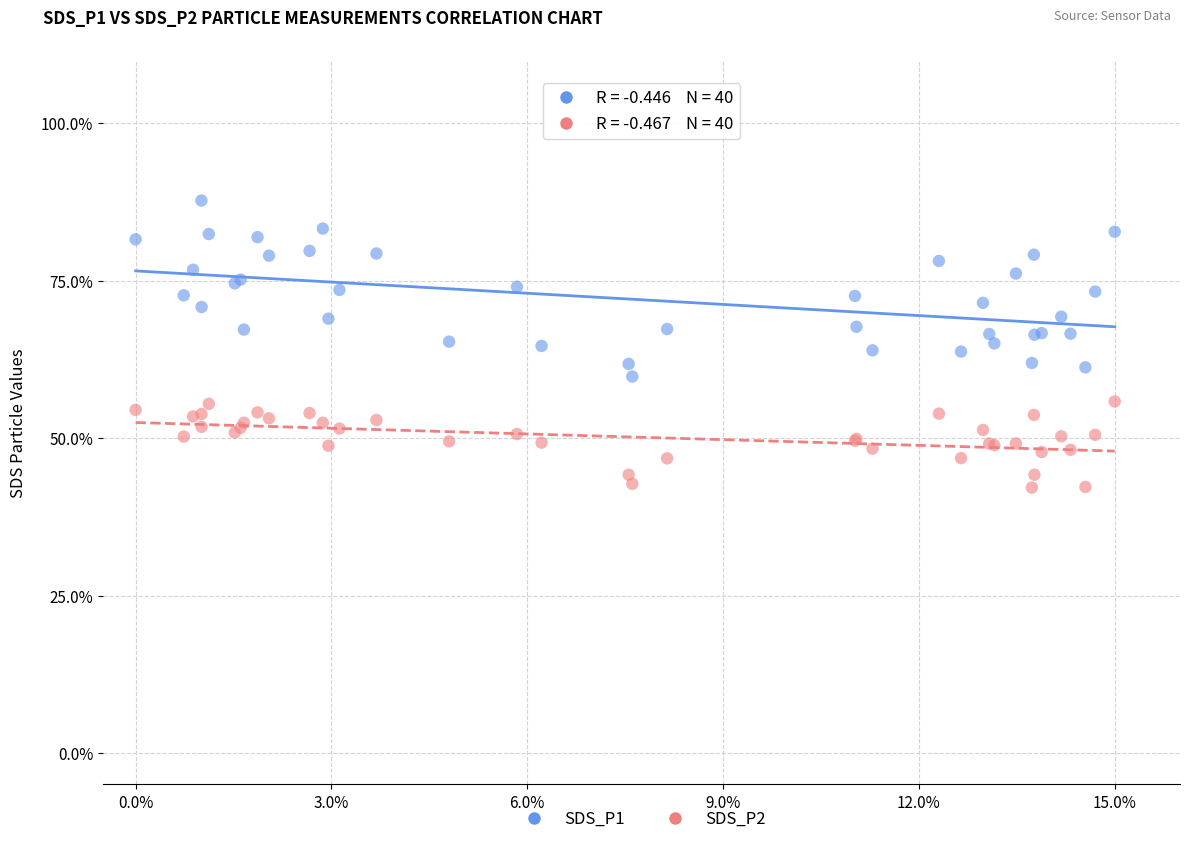

Which series reaches the maximum Y coordinate?

SDS_P1